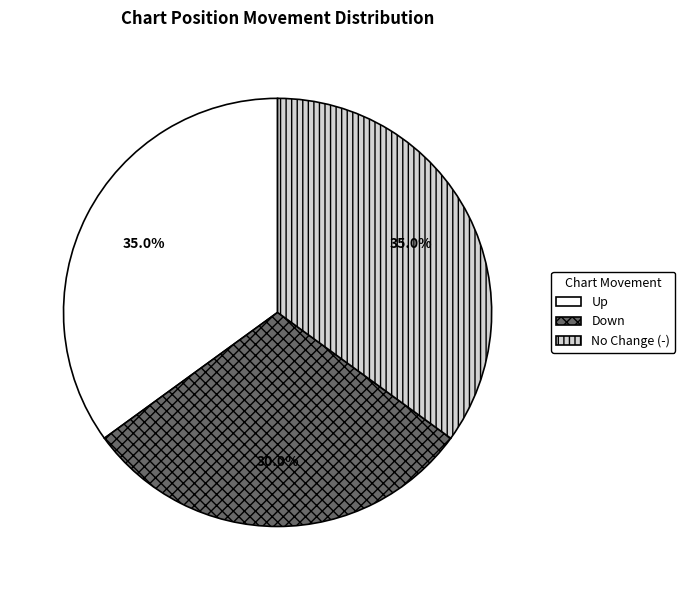

Does any single category account for the majority?

No